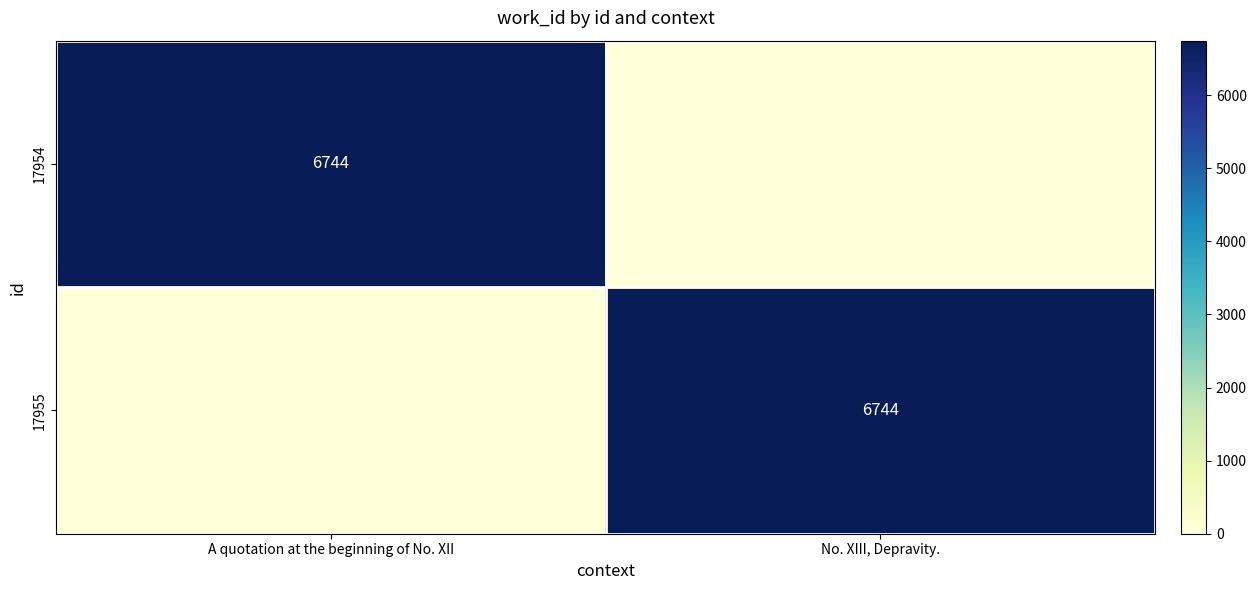

The value of 17954 at A quotation at the beginning of No. XII is 9712. True or false?

False